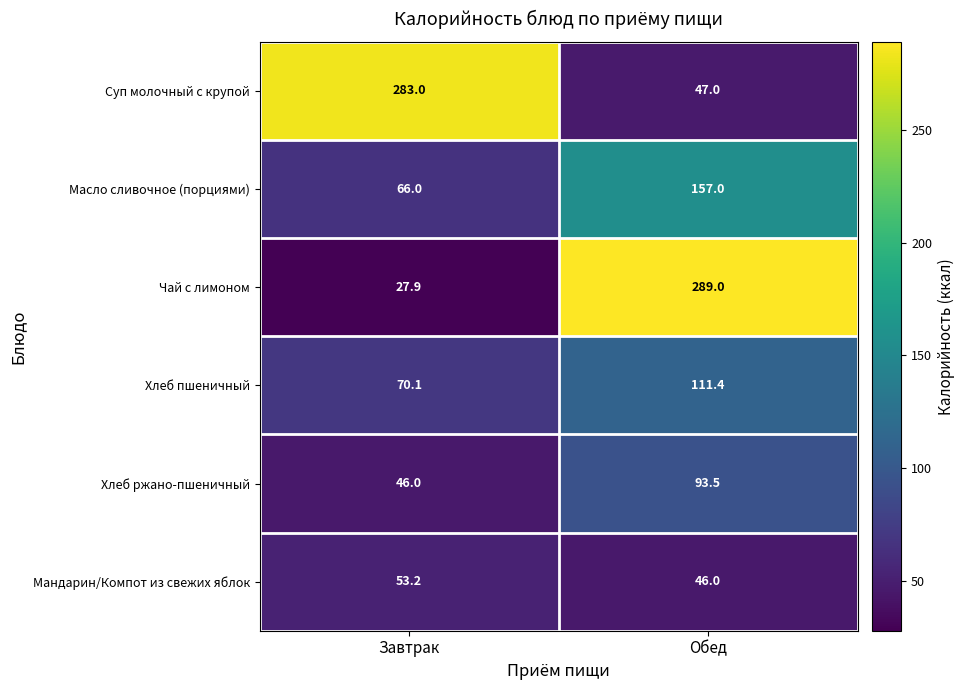

Which series has the largest total across all categories?

Суп молочный с крупой